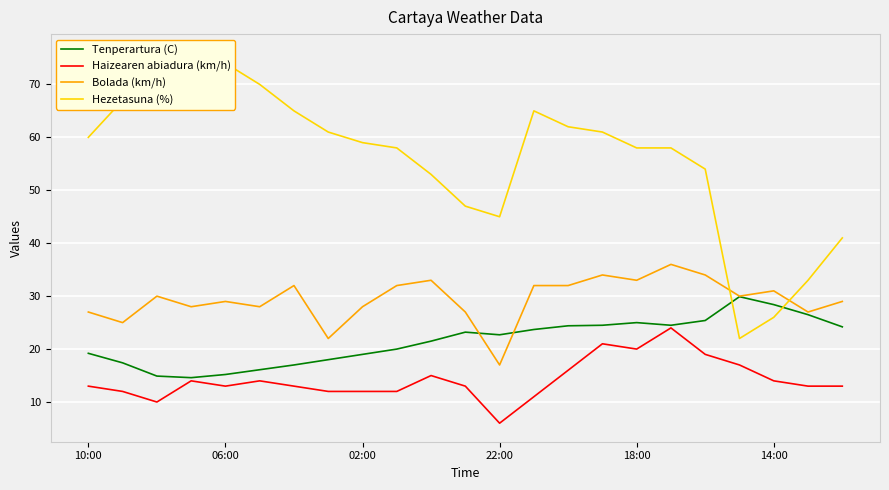

Rank the series by their maximum value, from lowest to highest.

Haizearen abiadura (km/h), Tenperartura (C), Bolada (km/h), Hezetasuna (%)